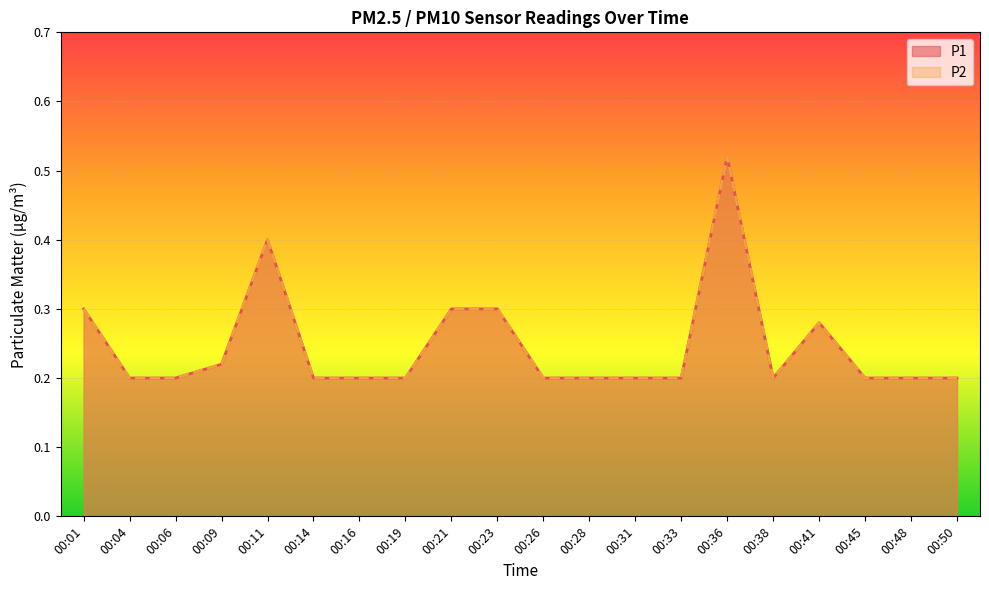

At which category does the chart reach its minimum across all series?

00:04